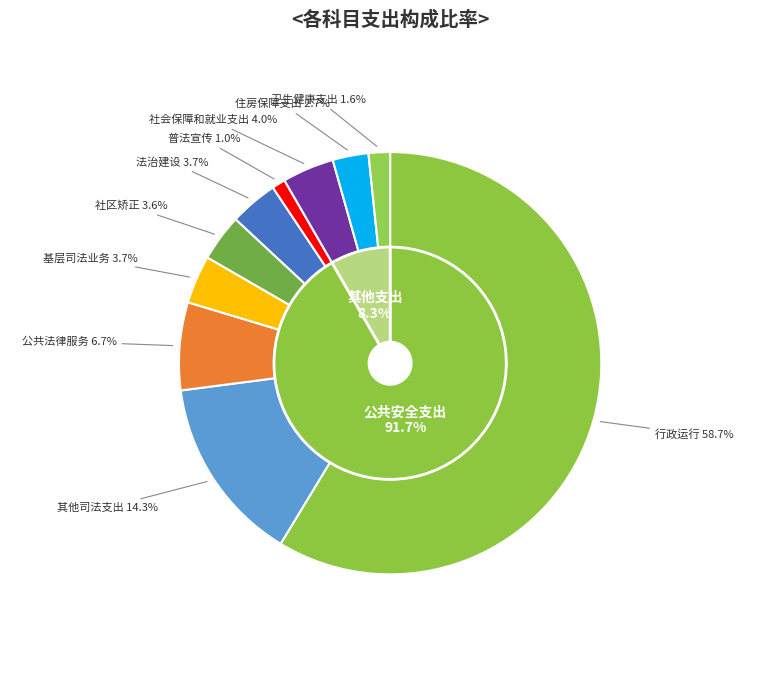

Is 行政运行 the majority of the pie?

Yes